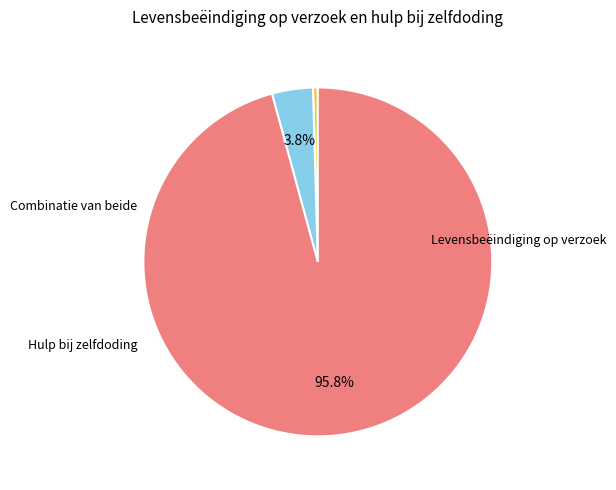

Is it true that Levensbeëindiging op verzoek is 96% of the pie?

True